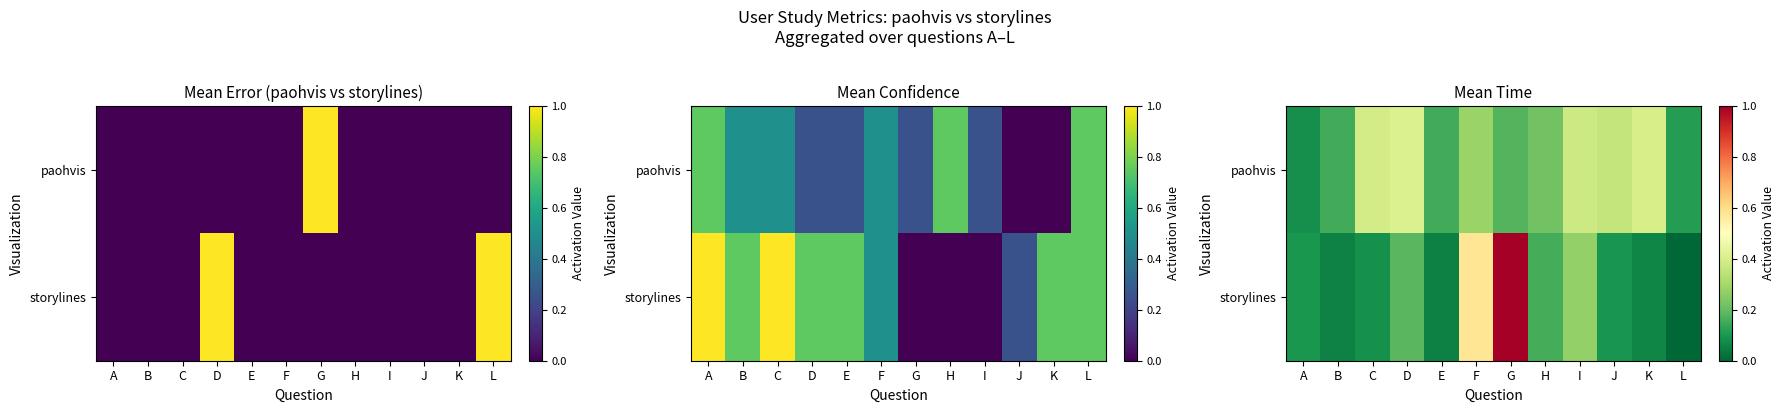

Count the number of data series in this chart.

2